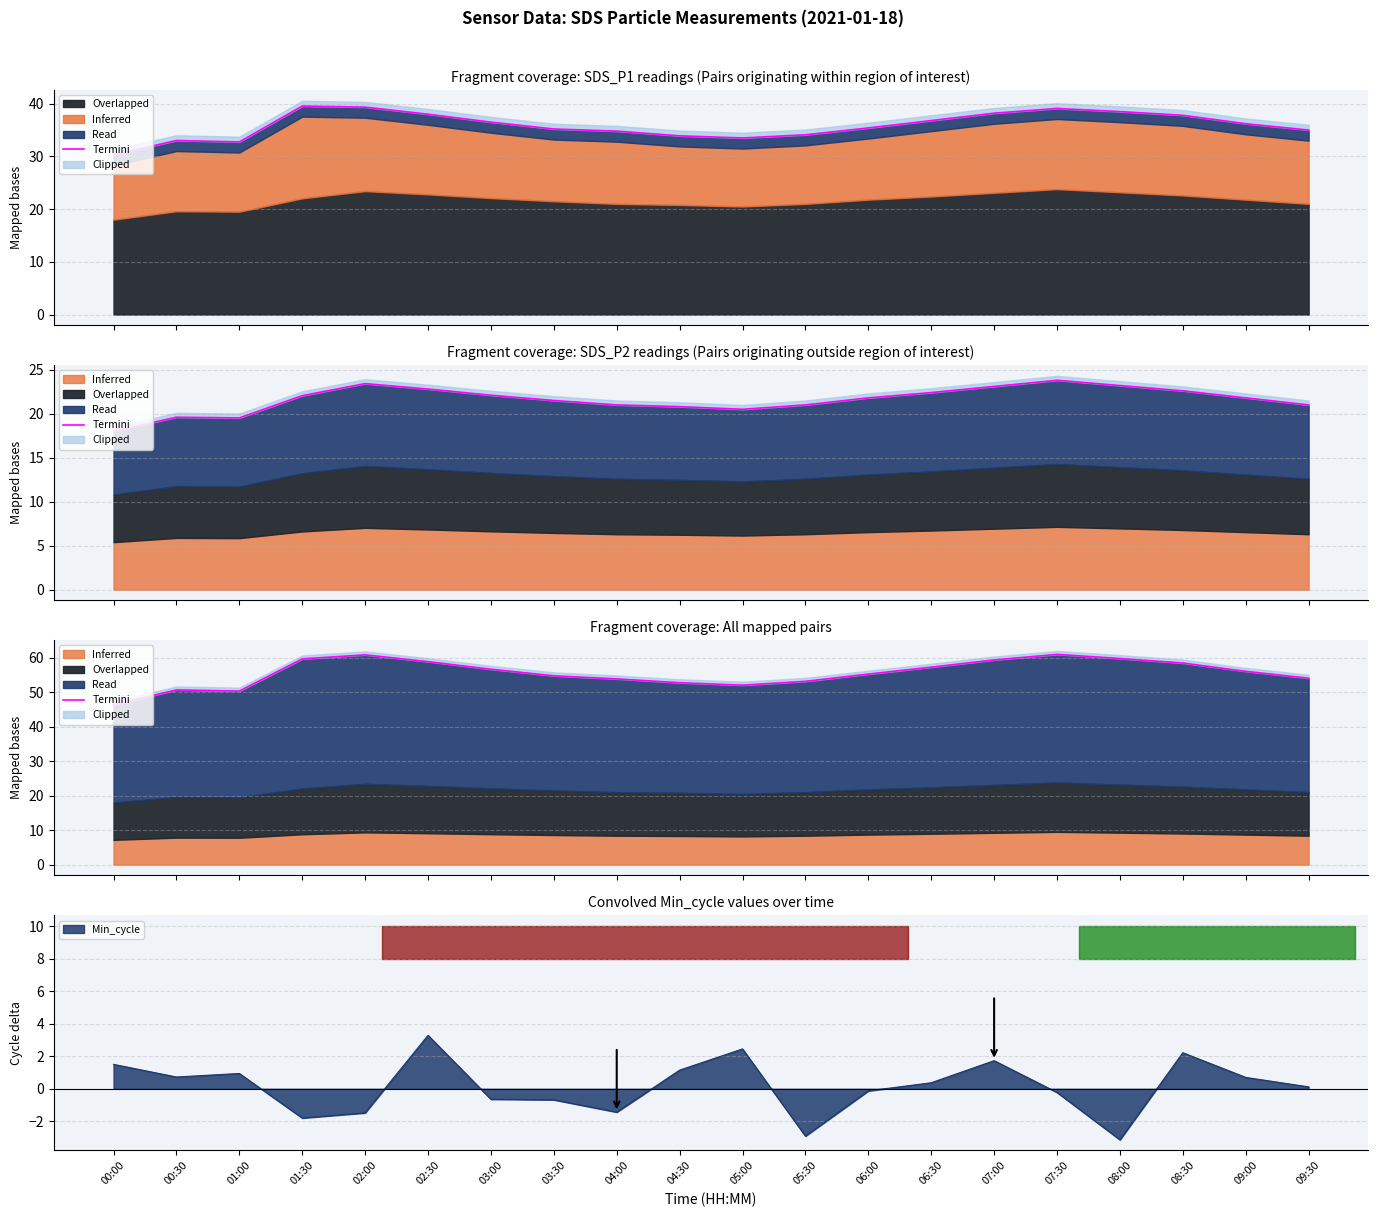

What is the average value?

55.5